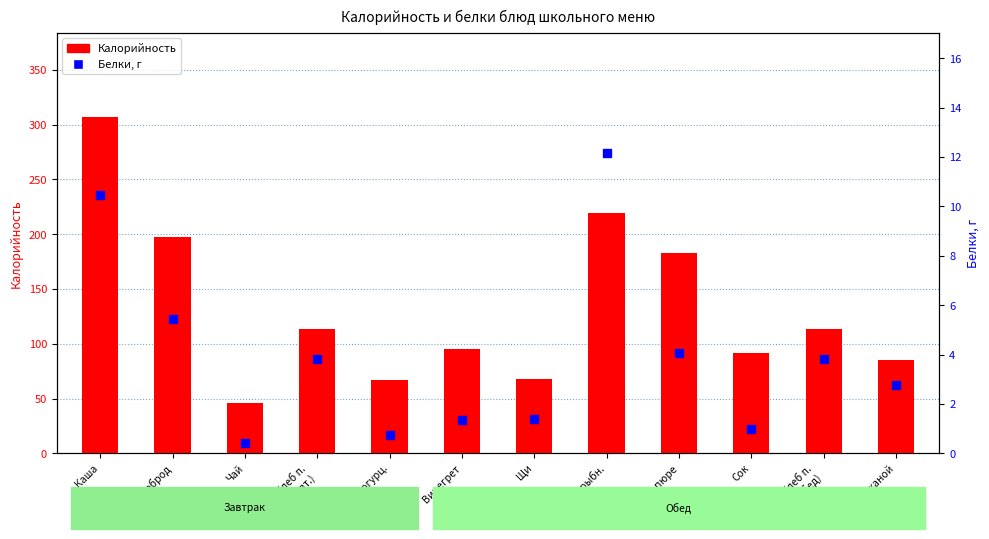

Is it true that Калорийность equals 122.7 at Сок?

False